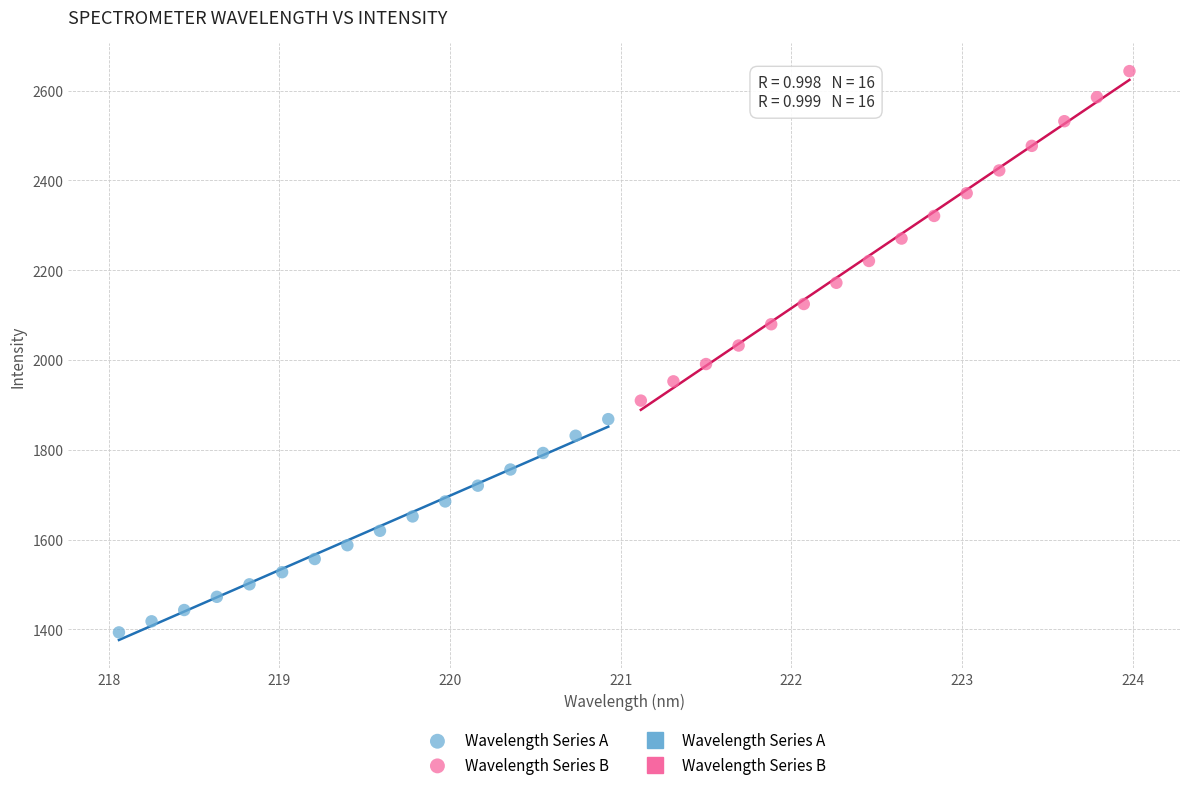

Which series has the largest Y range (max minus min)?

Wavelength Series B